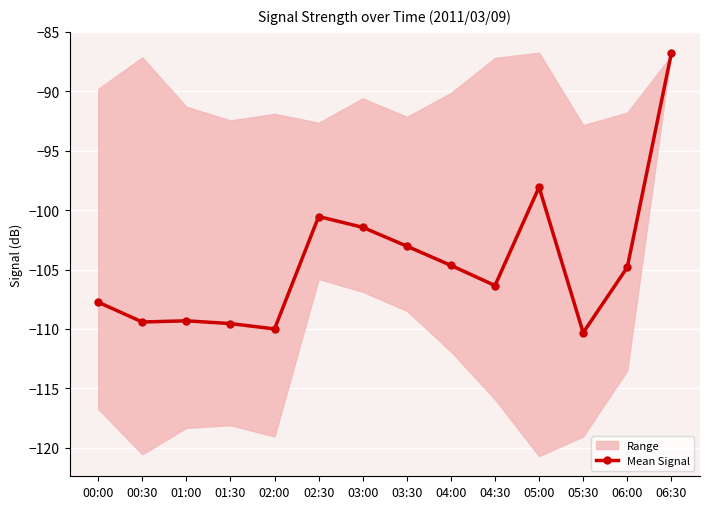

Where is the first local maximum?

01:00